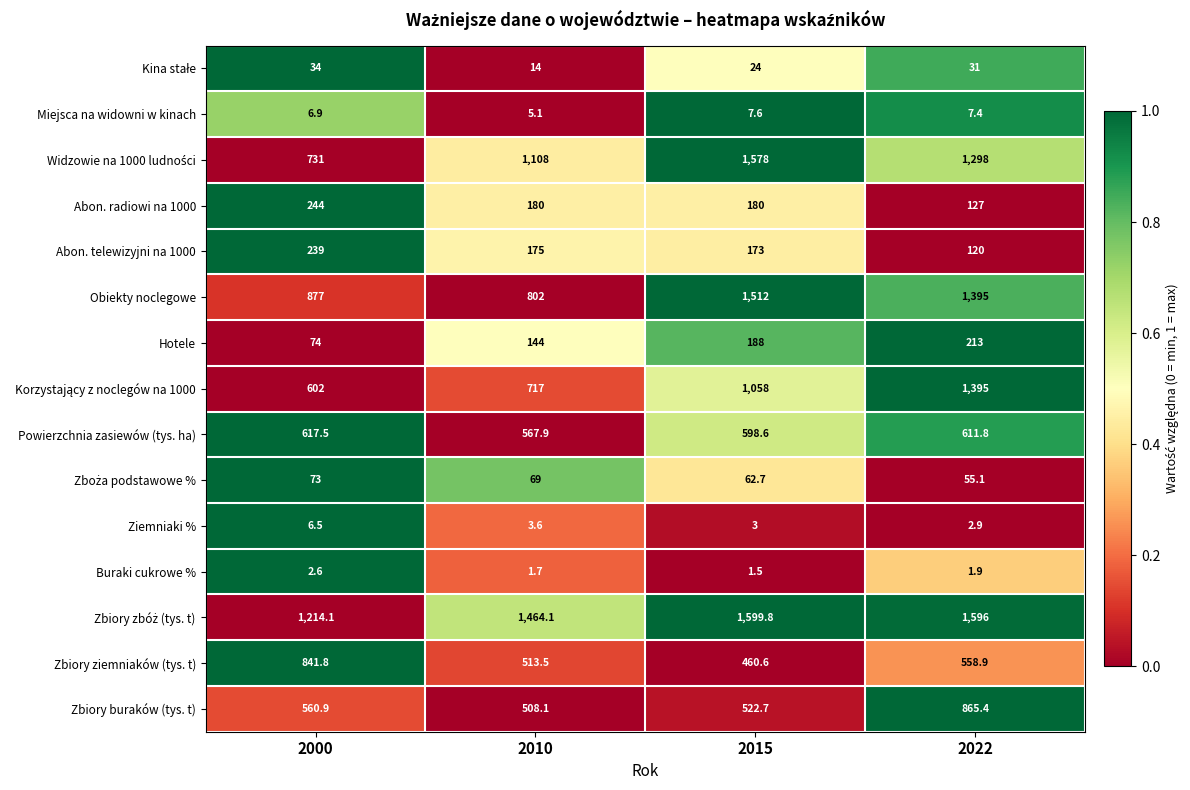

What is the sum of the Ziemniaki % values at 2015 and 2010?

6.6